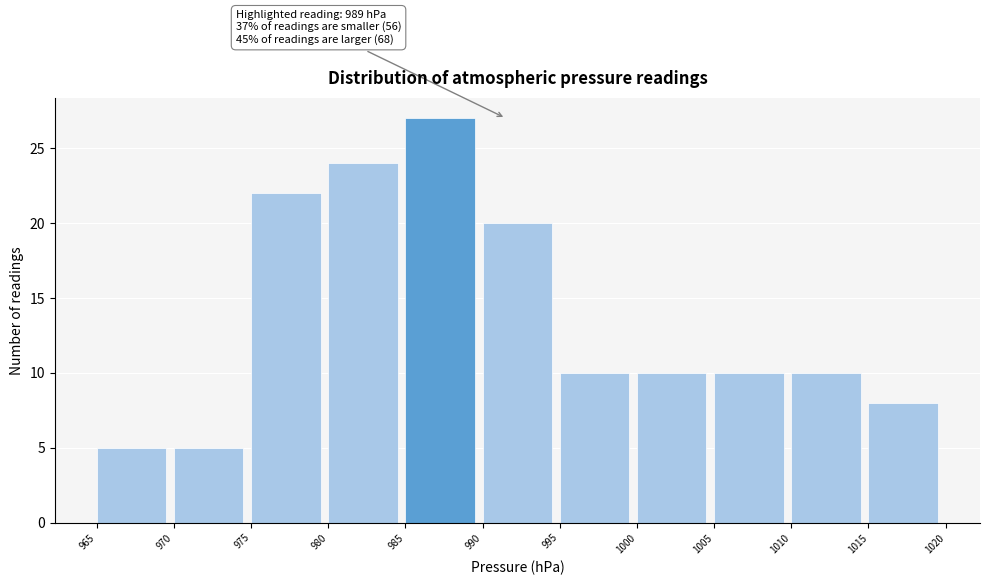

Which range on the x-axis has the tallest bar?

985 to 990